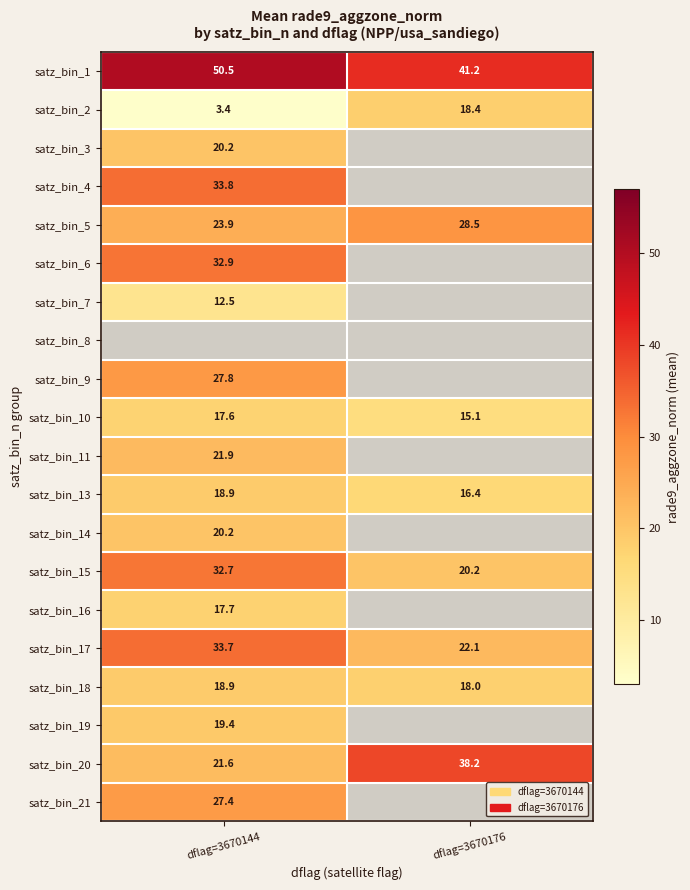

What is the greatest value displayed?

50.5